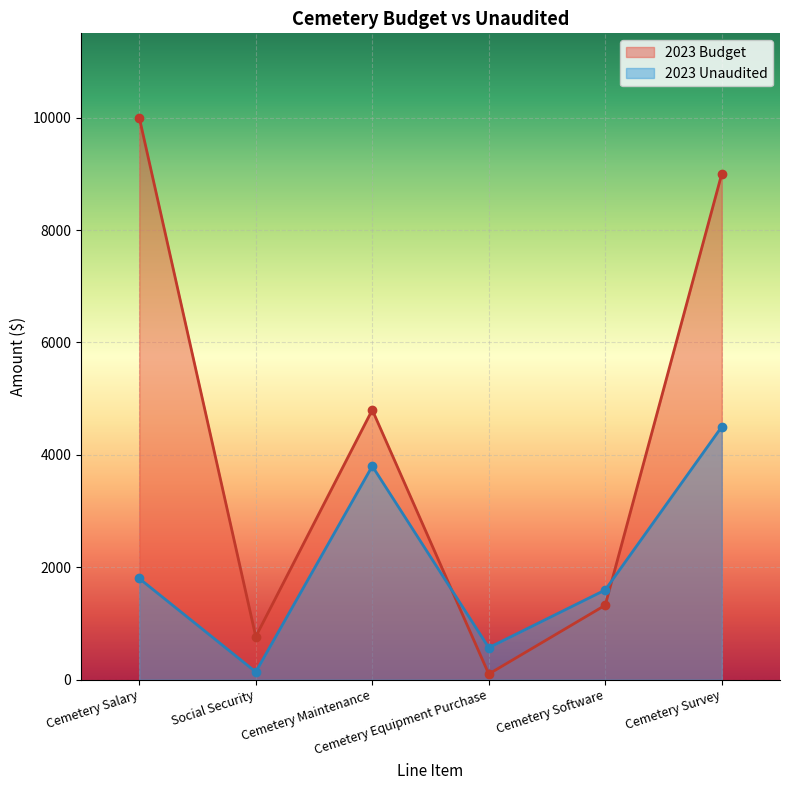

At which label is 2023 Budget closest to 5050?

Cemetery Maintenance